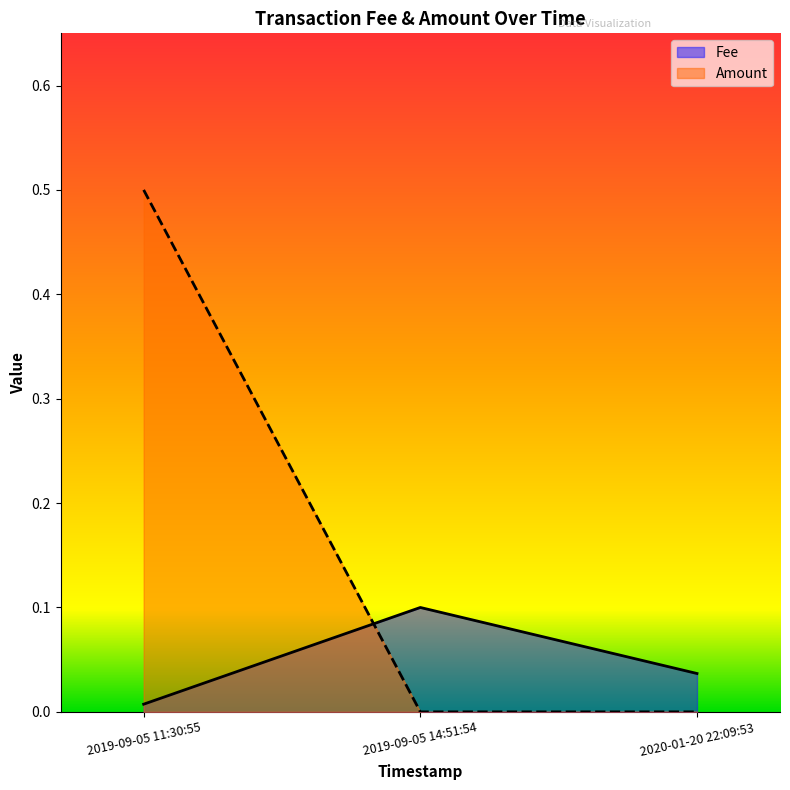

Is the value of Fee at 2020-01-20 22:09:53 greater than the value of Amount at 2019-09-05 11:30:55?

No